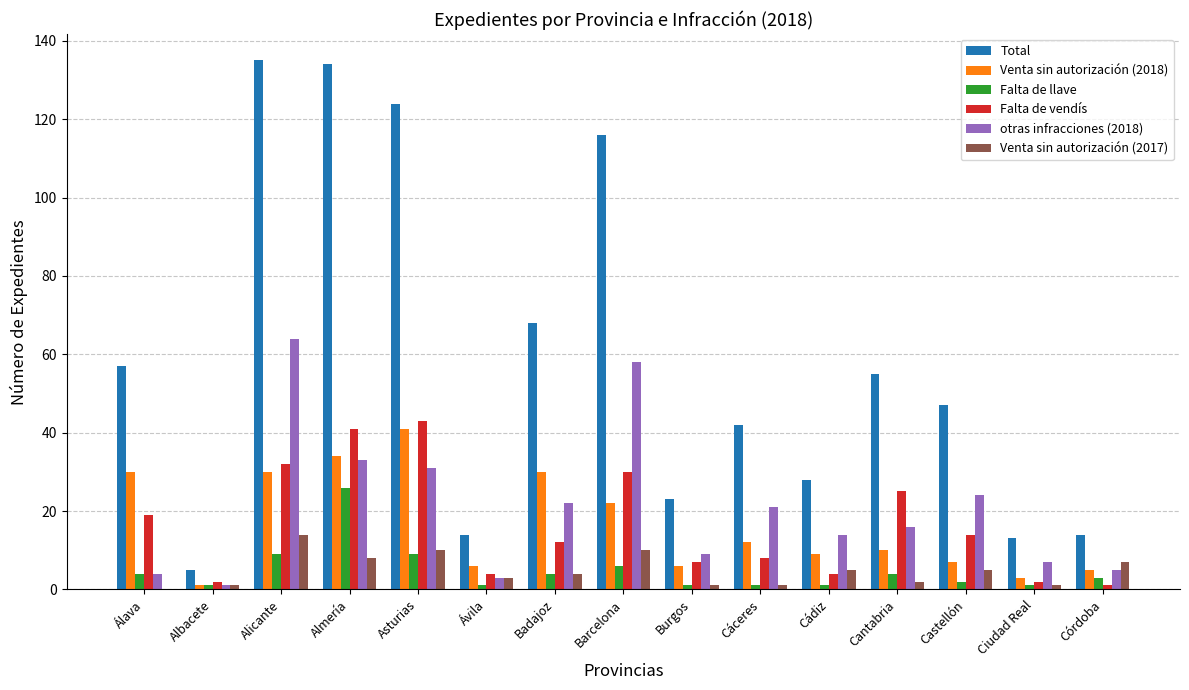

Between Cantabria and Ciudad Real, which series saw the biggest shift?

Total